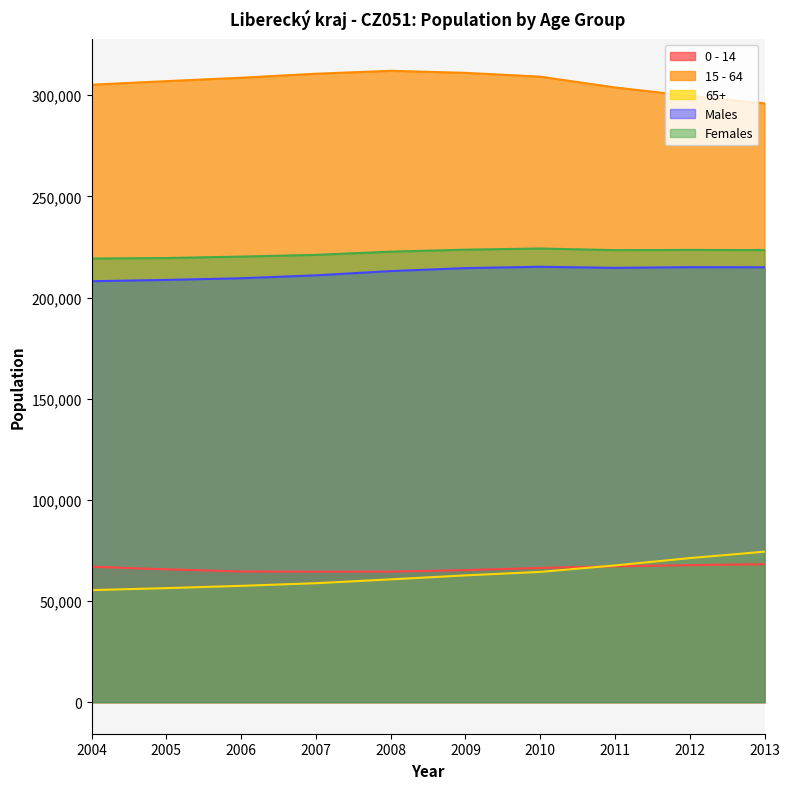

Reading right to left, what are all the values shown in this chart?

0 - 14: 68196	67715	67139	66347	65264	64521	64489	64607	65672	66954
15 - 64: 296026	299670	303874	309203	311091	312102	310659	308672	306991	305218
65+: 74387	71209	67587	64392	62672	60702	58800	57495	56368	55391
Males: 214994	215038	214690	215230	214564	213098	210991	209553	208720	208093
Females: 223479	223555	223442	224253	223674	222692	221118	220250	219548	219302